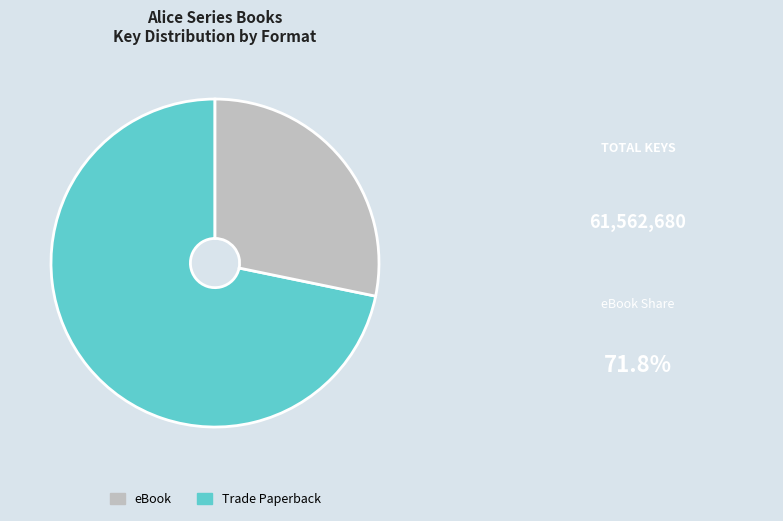

Is it true that eBook is 83% of the pie?

False